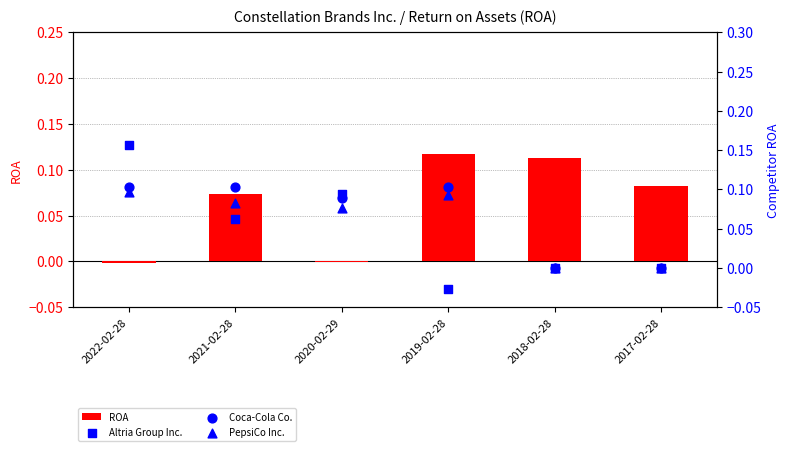

Is the value of ROA at 2018-02-28 greater than the value of PepsiCo Inc. at 2018-02-28?

Yes